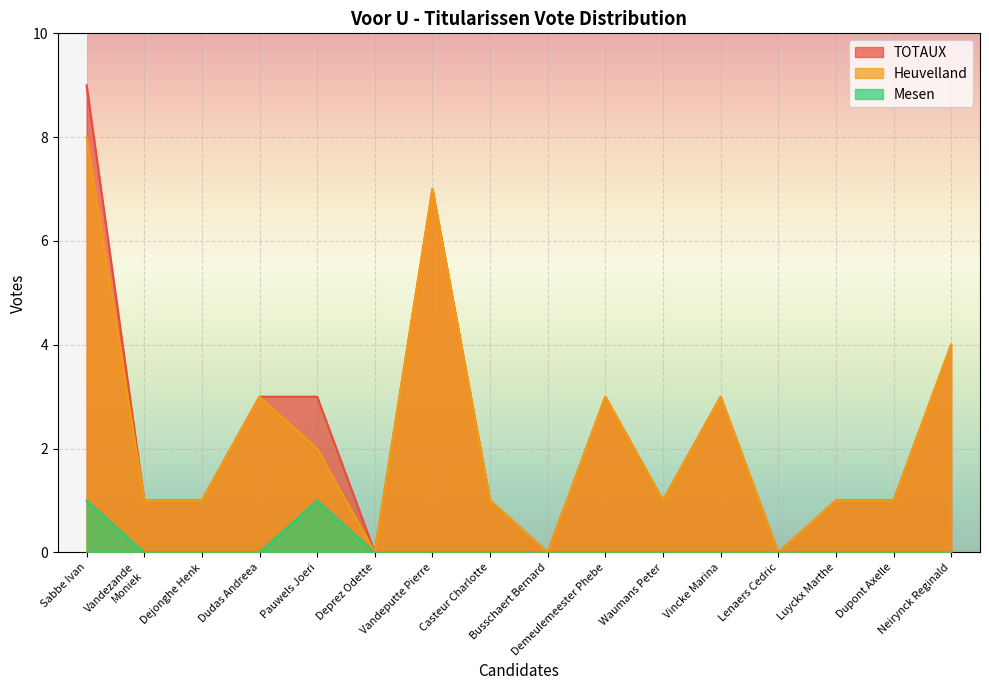

True or false: Mesen and Heuvelland cross at least once.

False